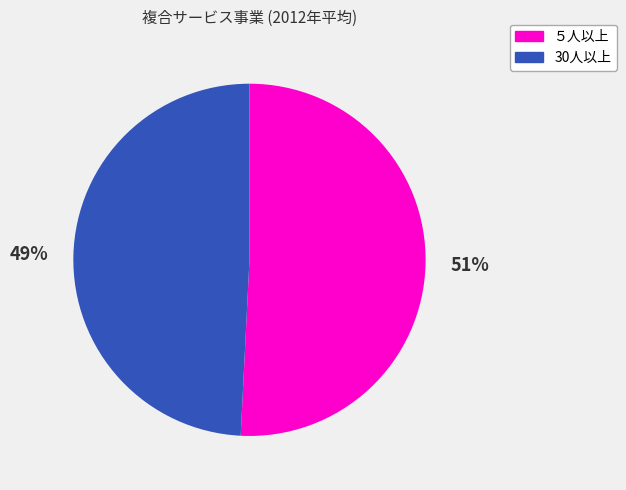

To the nearest percent, what is the difference between the largest and smallest slice percentages?

2%